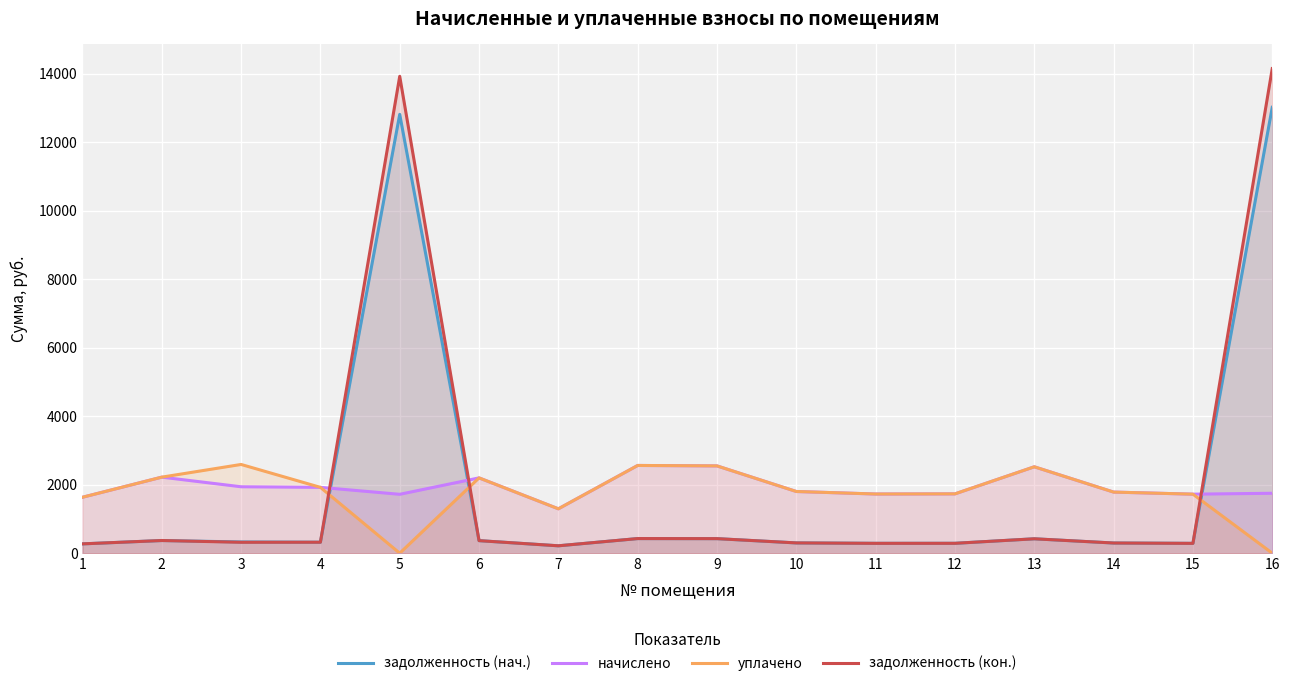

Is the value of задолженность (кон.) at 9 greater than the value of начислено at 13?

No